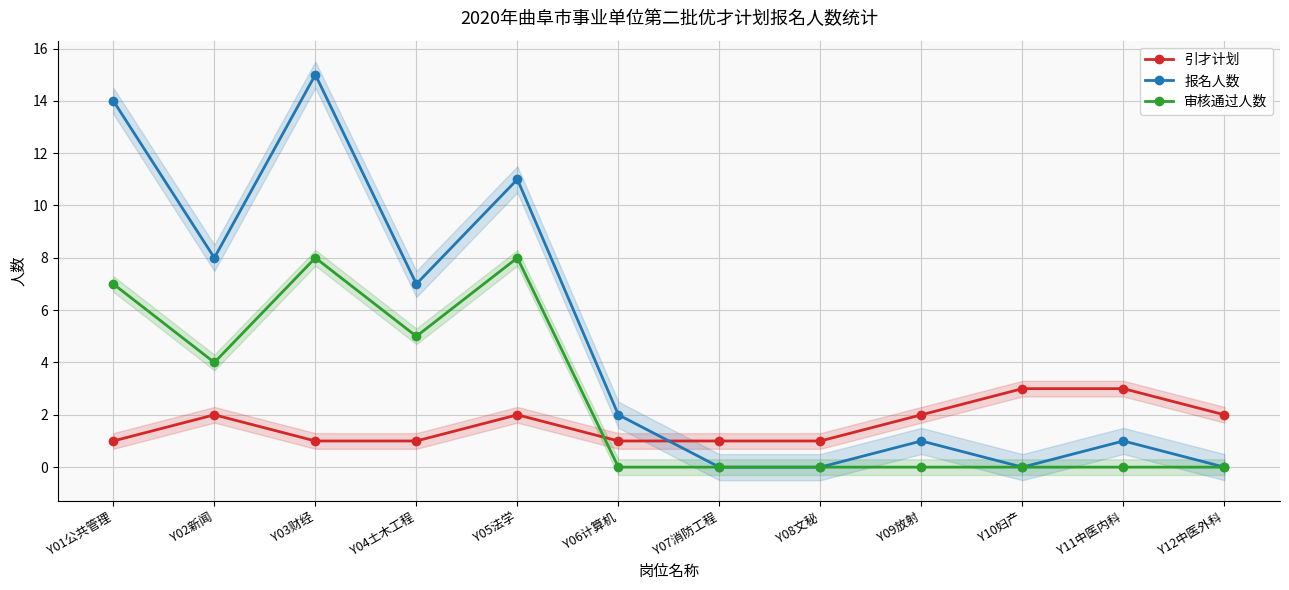

At which category is the sum across all series the highest?

Y03财经